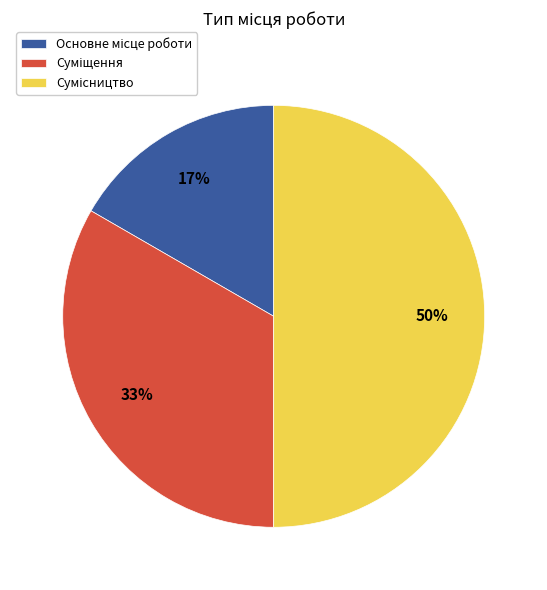

To the nearest percent, what is the average slice percentage?

33%